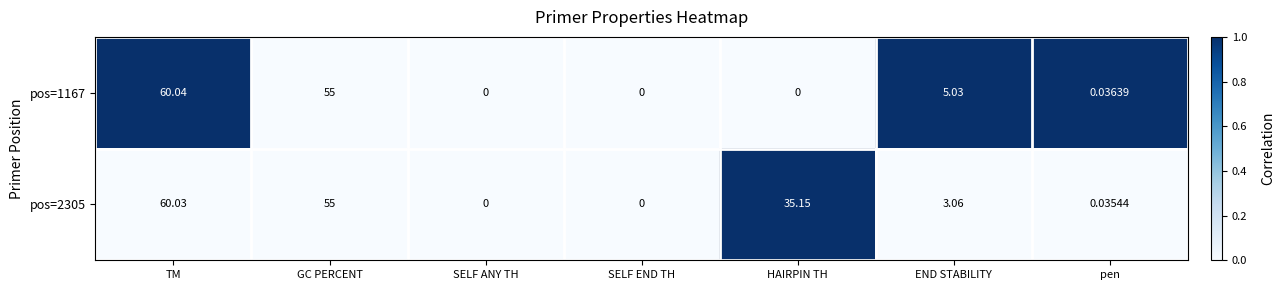

List the series in order of their overall mean, highest first.

pos=2305, pos=1167